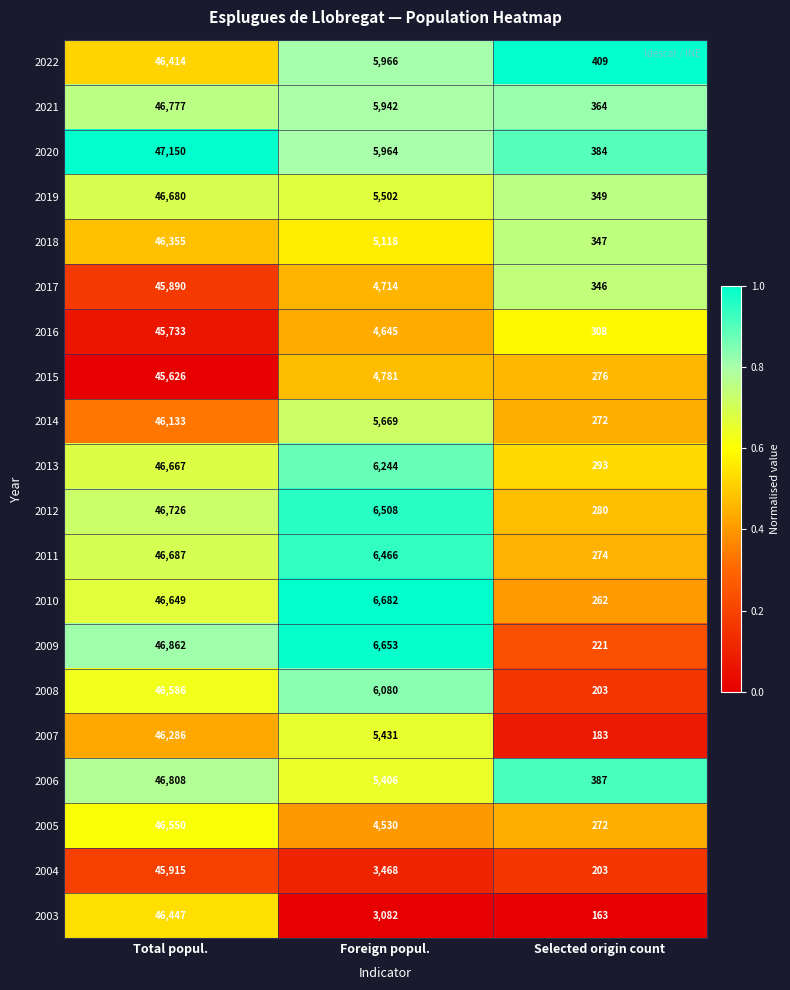

What is the difference between the maximum and minimum values in the 2020 series?

46766